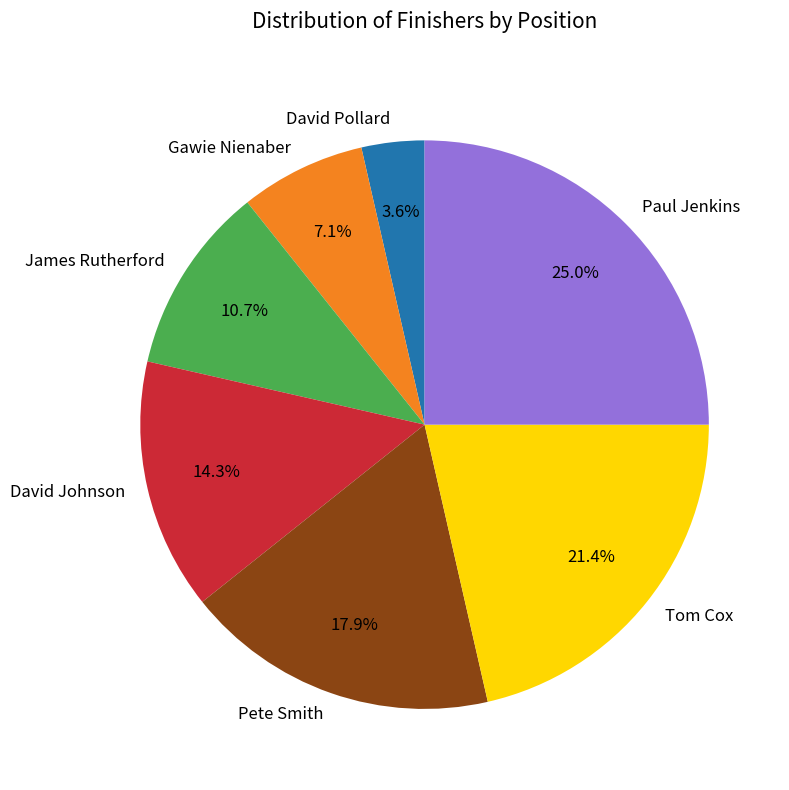

To the nearest percent, what portion does David Johnson represent?

14%